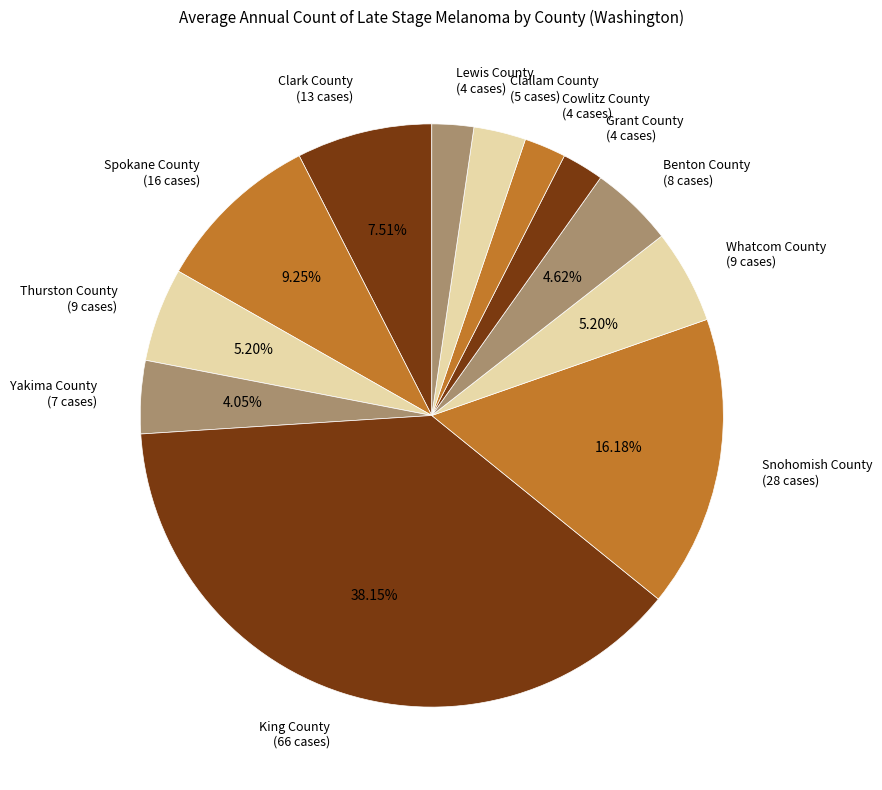

To the nearest percent, what portion does Lewis County represent?

2%